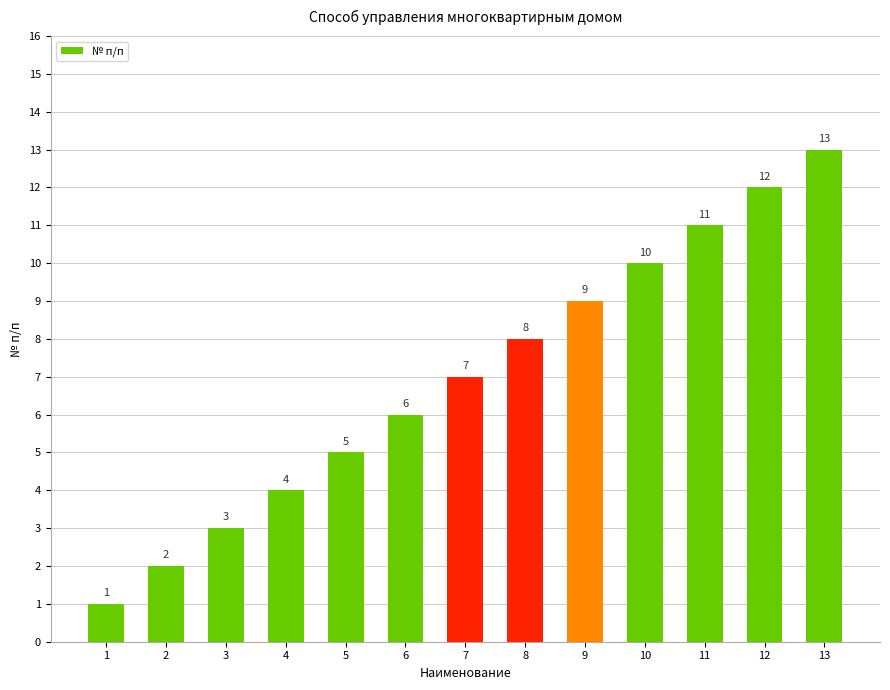

What is the value of the 5th bar from the left?

5